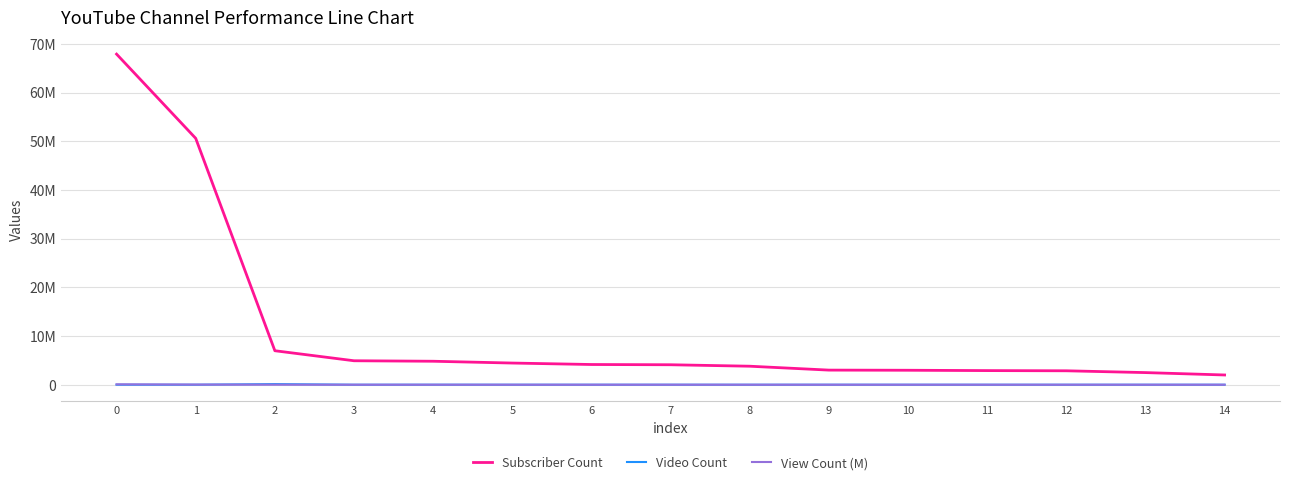

Does the chart have visible grid lines?

Yes